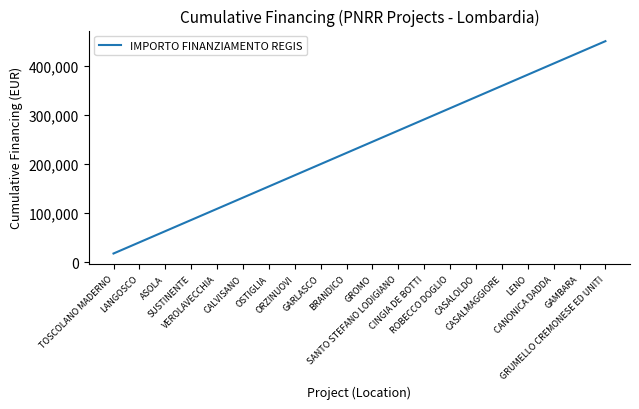

How many distinct data groups are displayed?

1